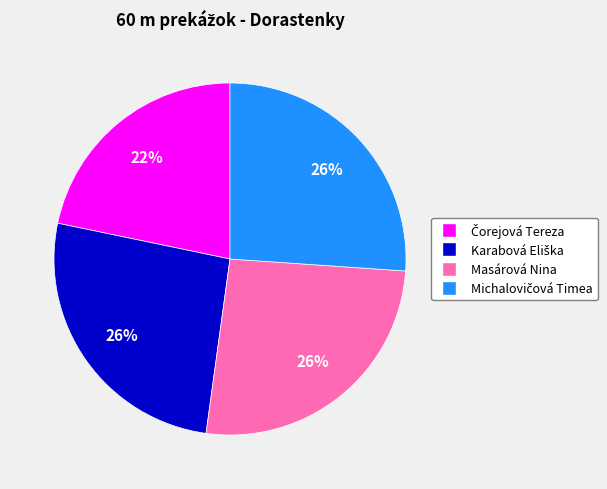

Is there a majority slice in this chart?

No